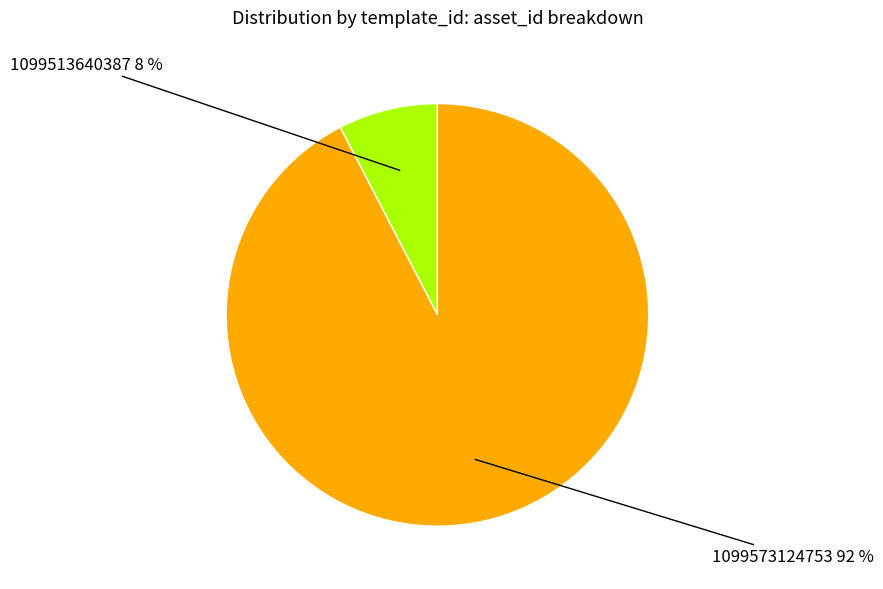

How many segments does this pie chart have?

2